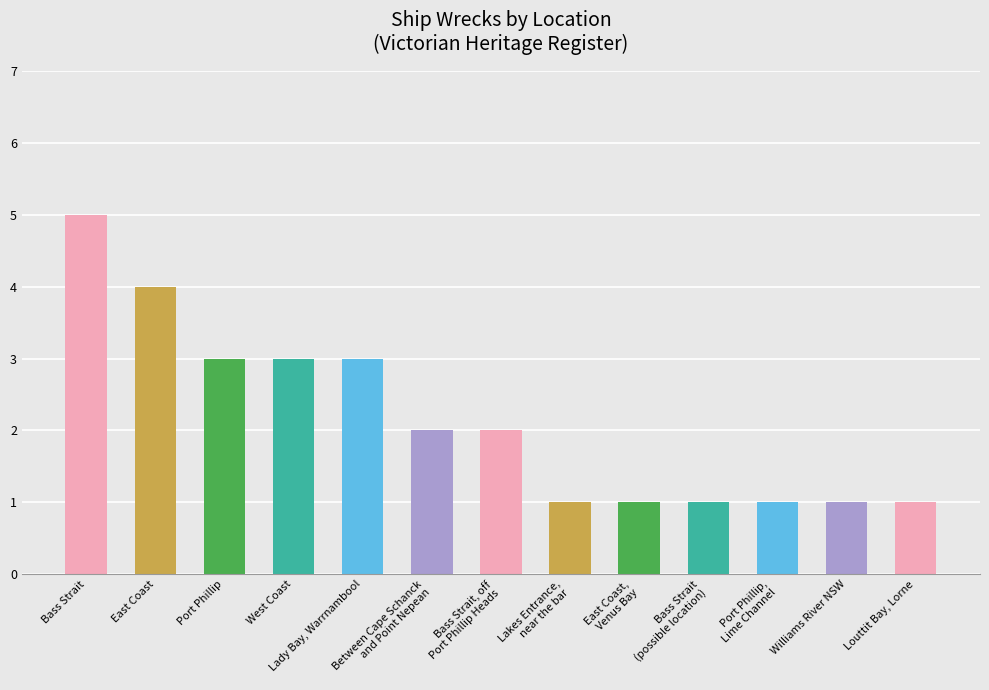

What is the difference between the second highest and minimum values?

3